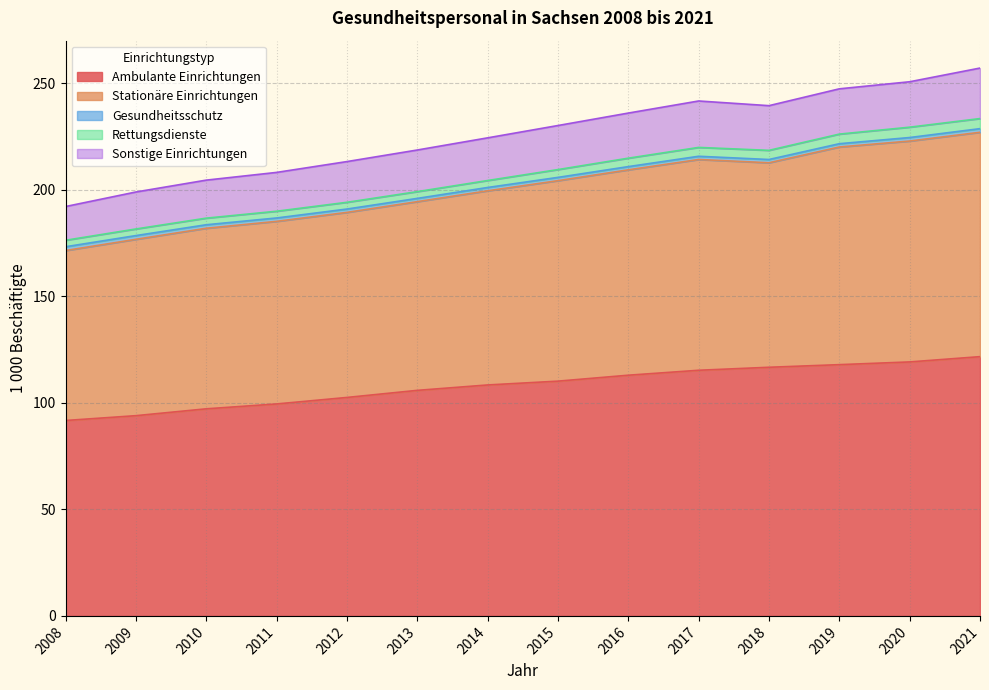

Which series has the largest range (max minus min)?

Ambulante Einrichtungen